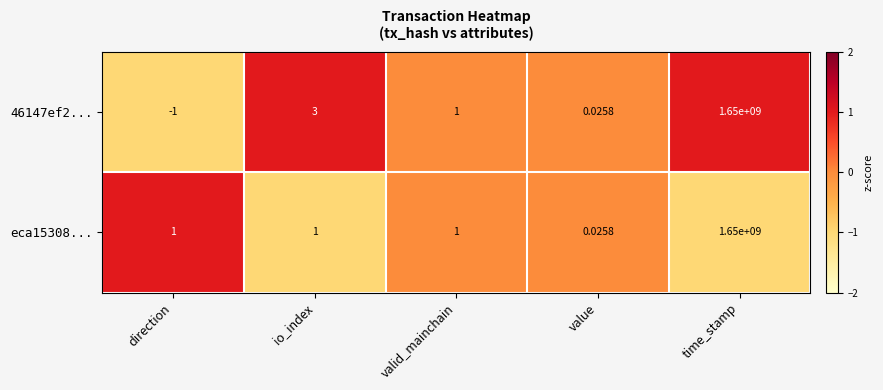

Between io_index and value, which series saw the biggest shift?

46147ef2...